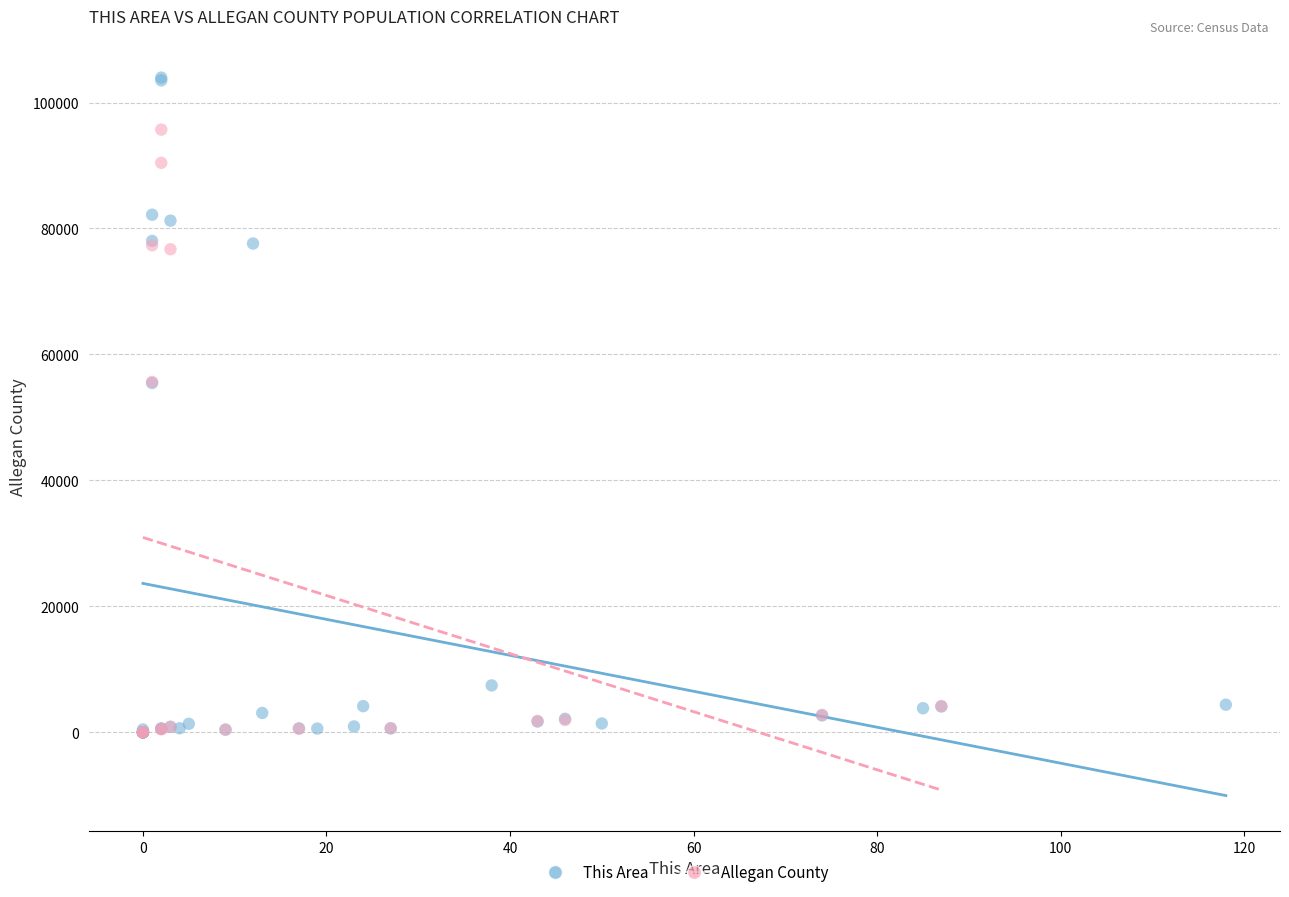

Which series reaches the maximum Y coordinate?

This Area